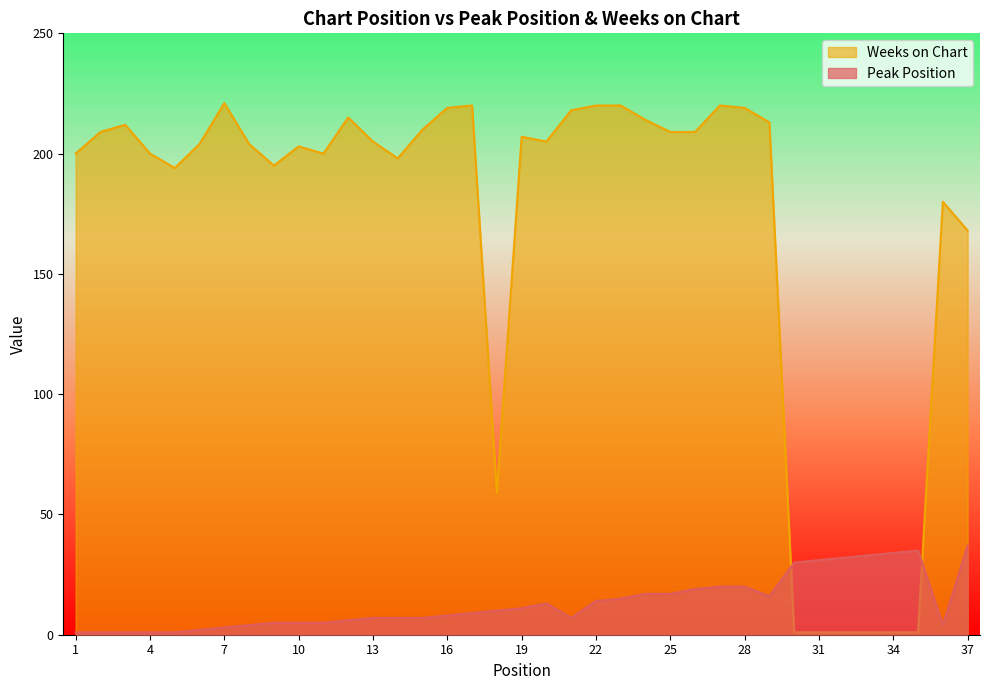

Where is Peak Position nearest to the value 19?

26